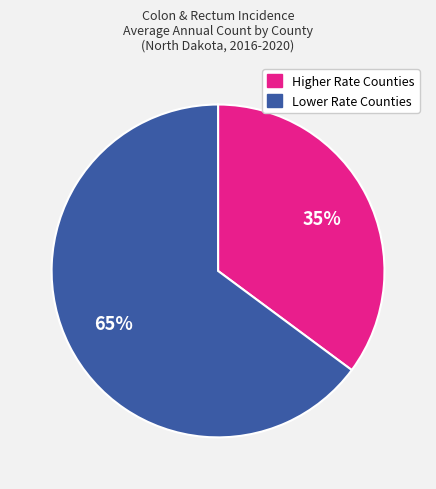

To the nearest percent, what is the average slice percentage?

50%